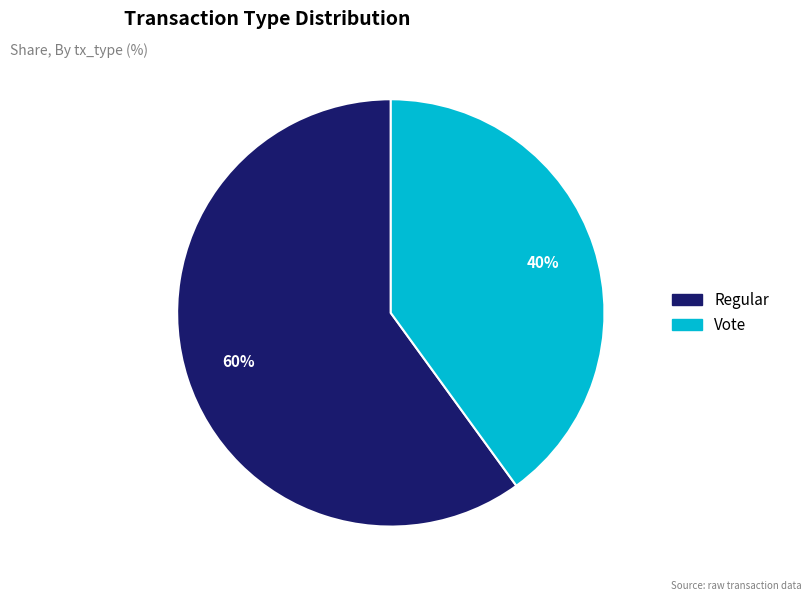

Is the sum of Regular and Vote greater than half?

Yes